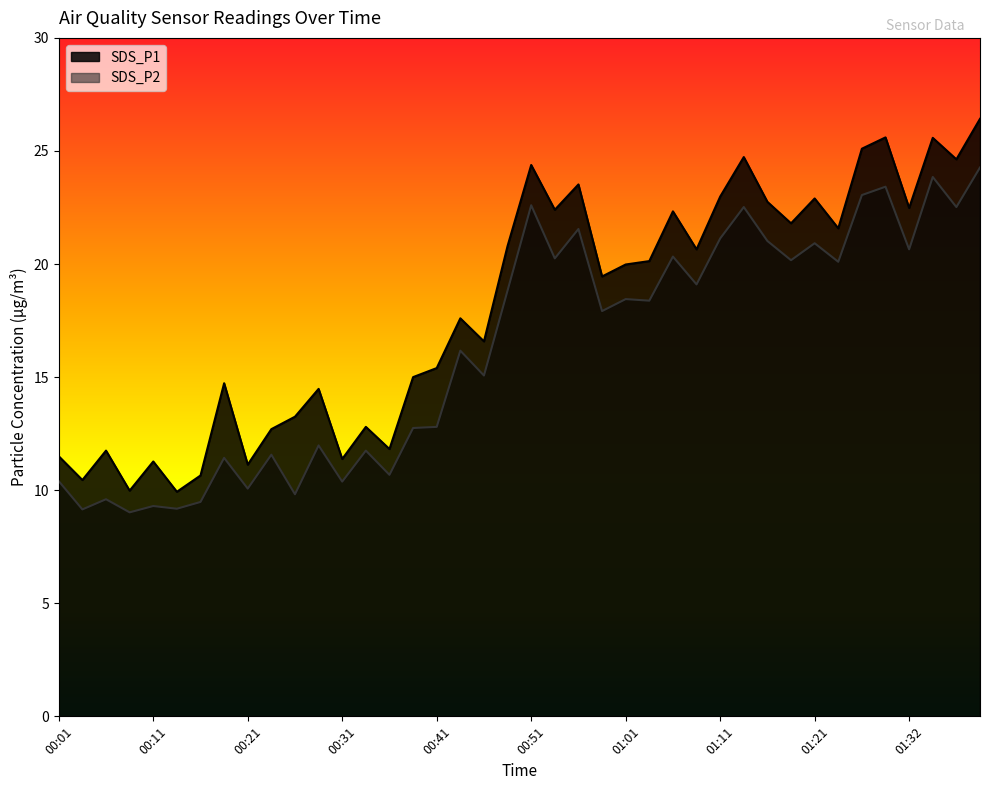

Between 00:36 and 00:03, which is larger?

00:36